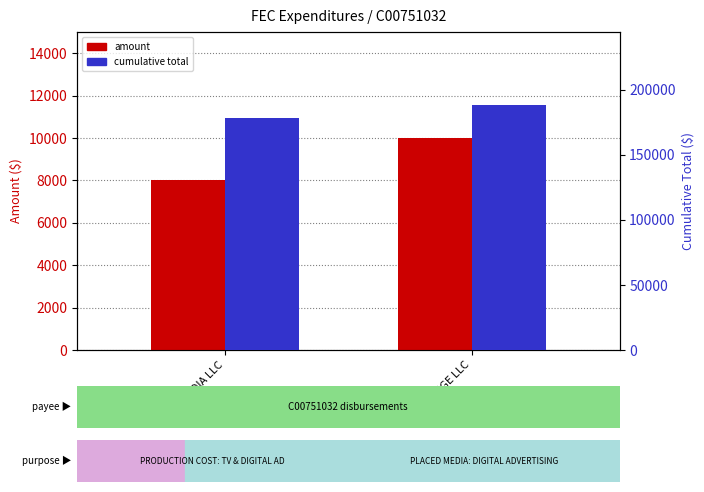

Is the value of cumulative total at IMGE LLC greater than the value of amount at 936 MEDIA LLC?

Yes